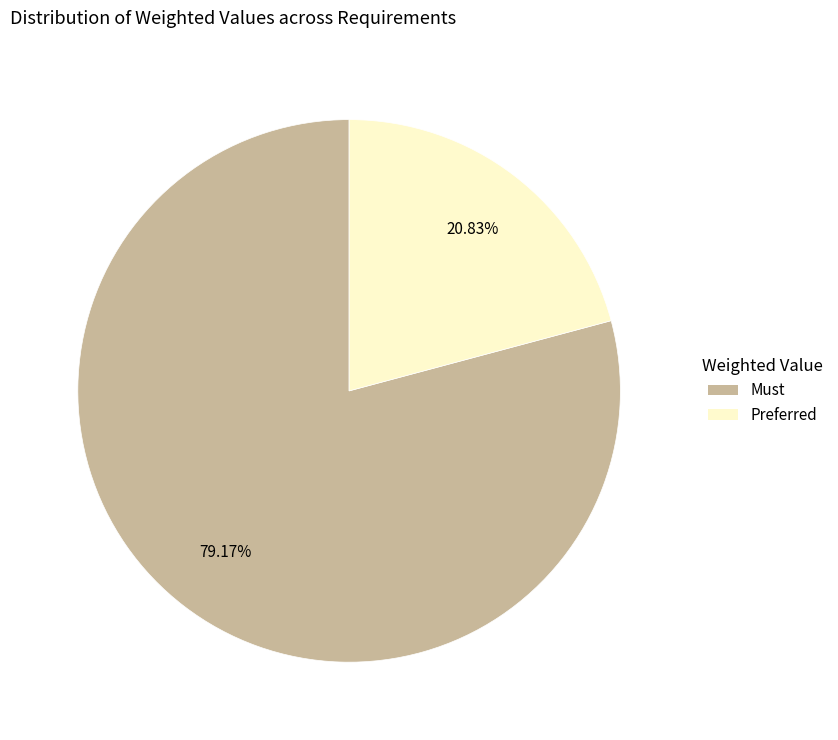

Rank the categories by value from highest to lowest.

Must, Preferred